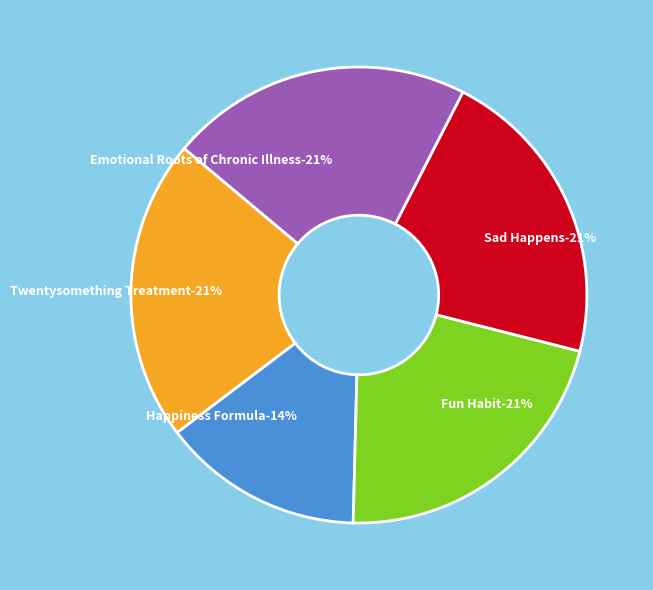

What portion of the pie excludes Happiness Formula?

85.7%